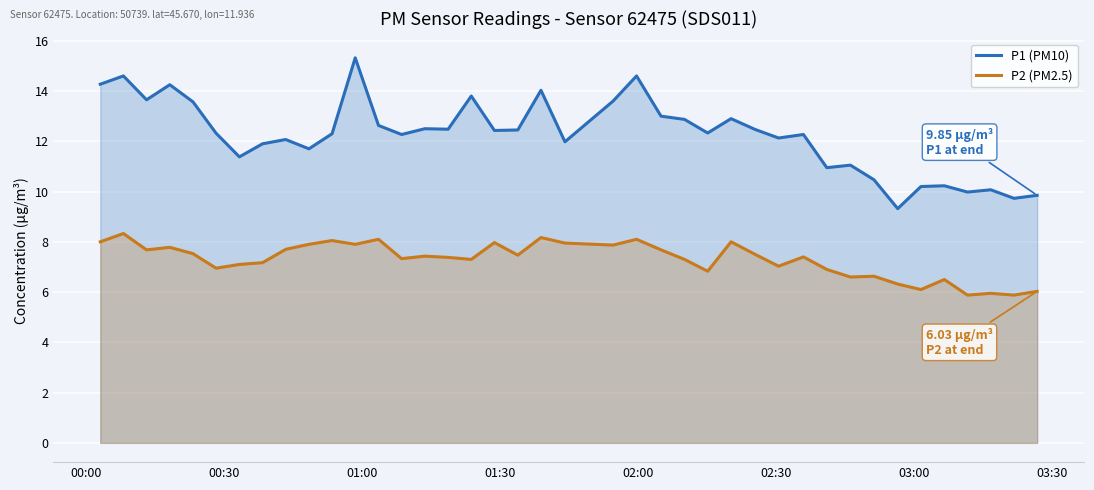

List the series in order of their overall mean, highest first.

P1 (PM10), P2 (PM2.5)